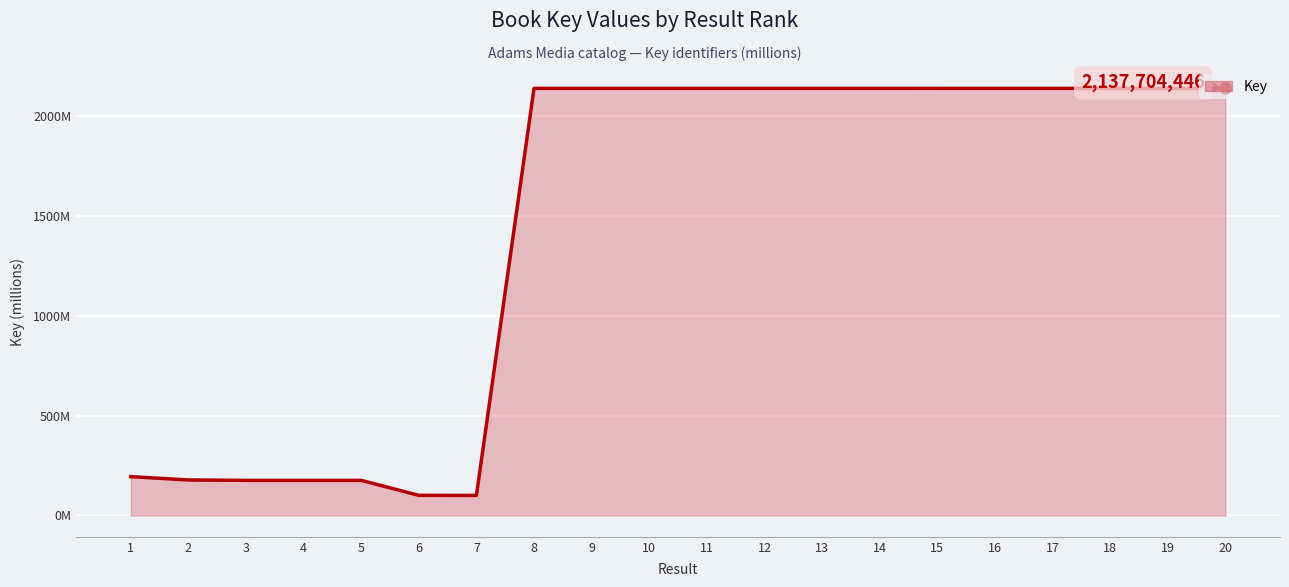

Which category has the highest value across all series?

20